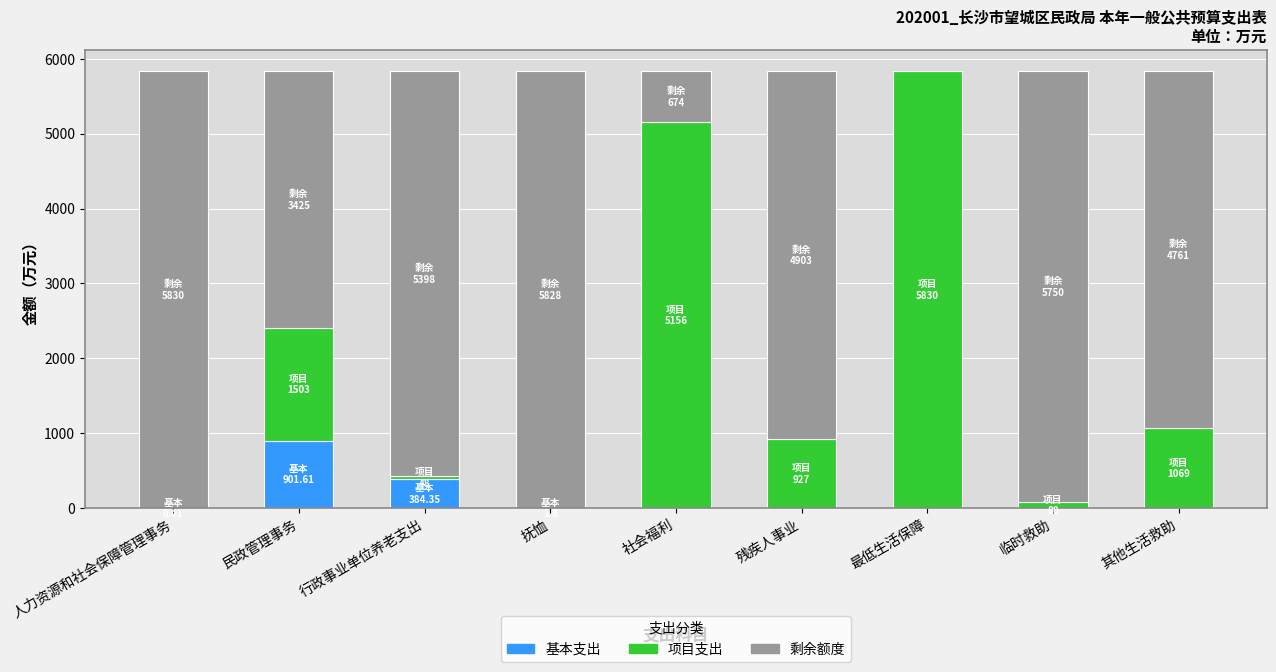

What is the maximum value for 基本支出?

901.6